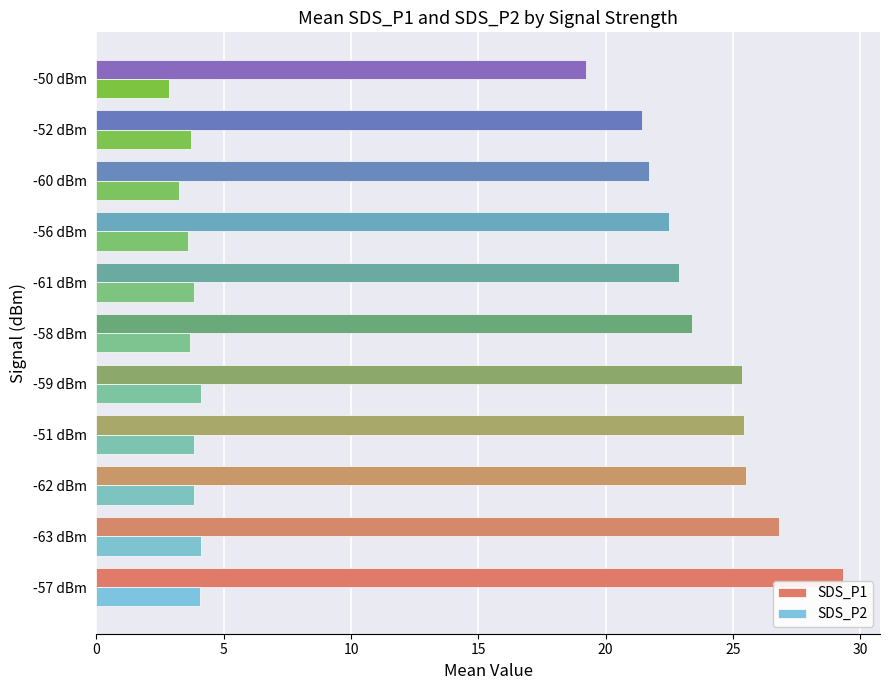

Is the value of SDS_P2 at -58 dBm greater than the value of SDS_P1 at -56 dBm?

No